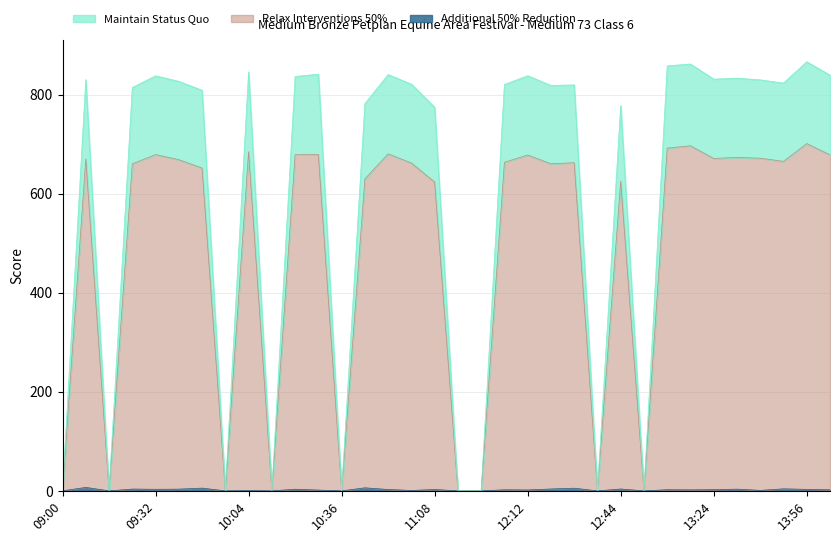

At which label does Additional 50% Reduction first exceed 2?

09:08